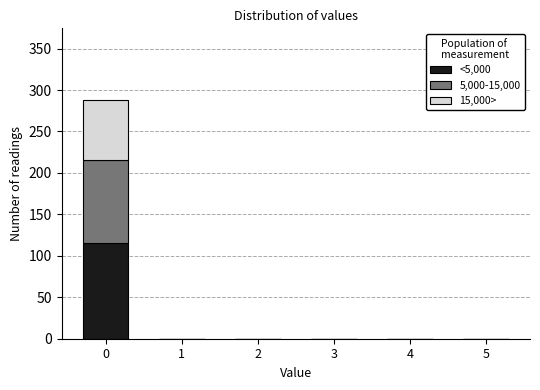

What is the total height of the stacked bar covering -0.5 to 0.5 on the x-axis? The values are not printed on the chart, so give them approximately, as read against the axis.

290